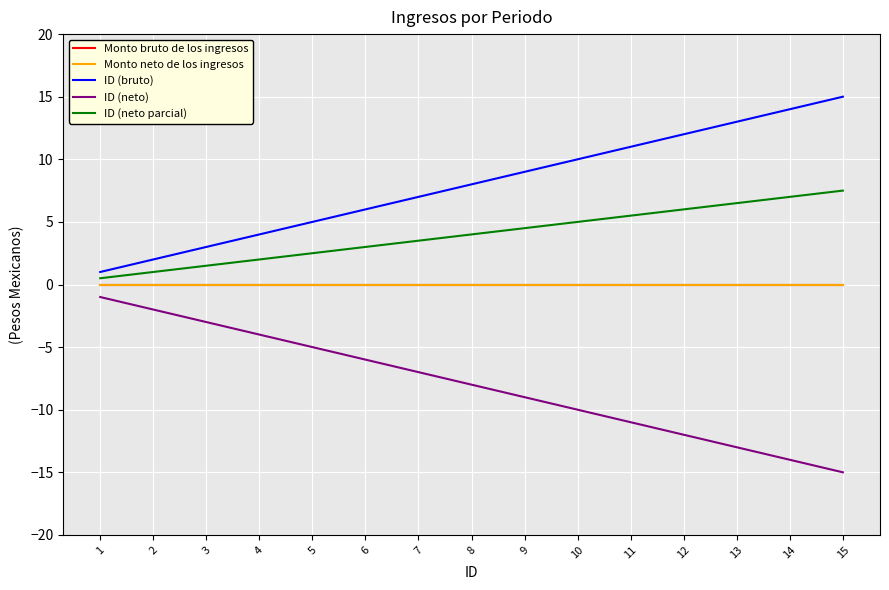

True or false: ID (neto) has a value of -4.0 at 4.

True